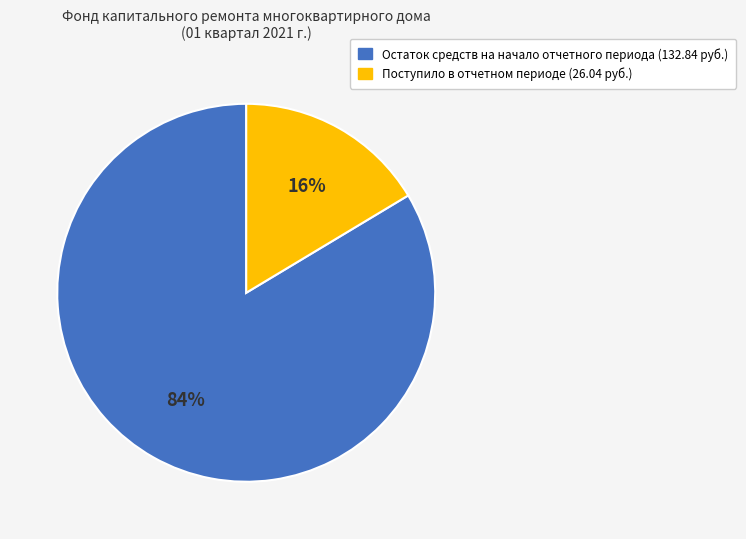

Is there a majority slice in this chart?

Yes